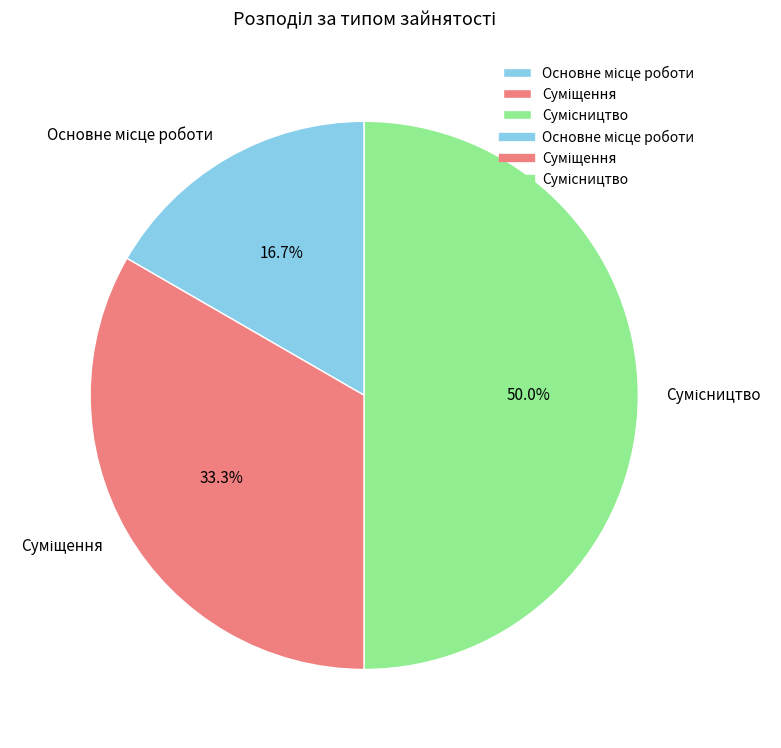

What portion of the pie excludes Основне місце роботи?

83.3%